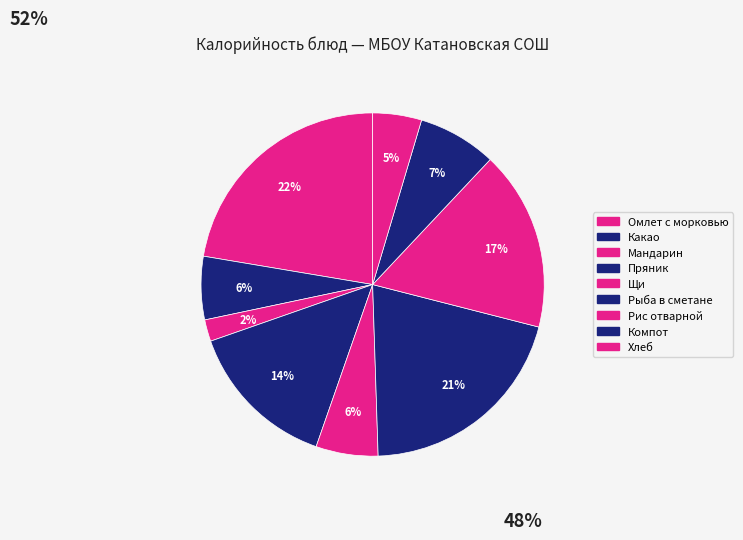

Count the number of slices in the pie.

9